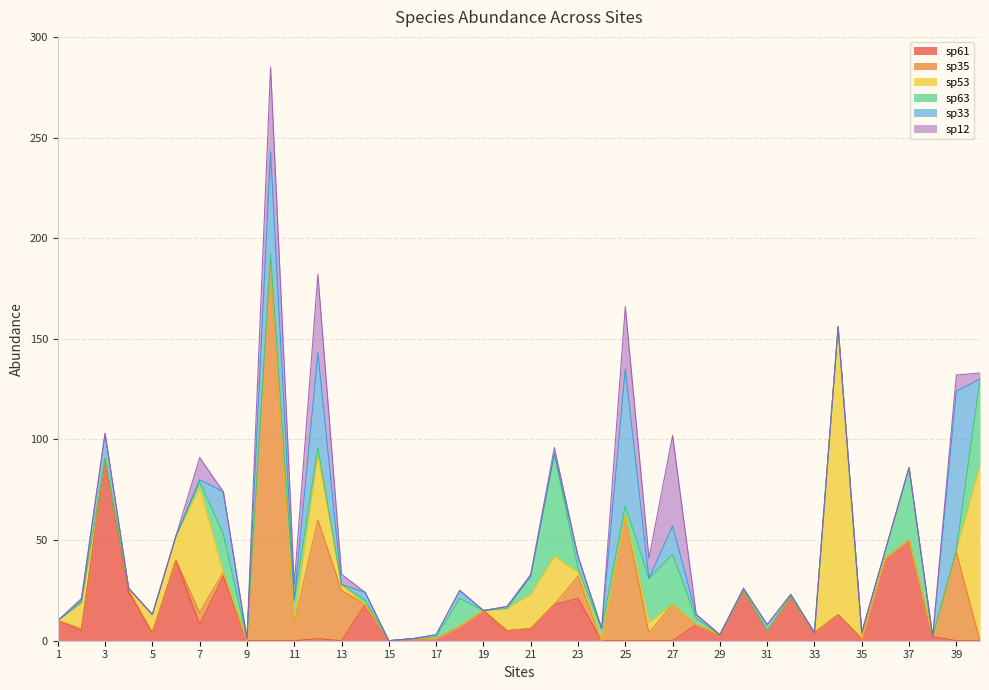

What is the total value across all series at 12?

182